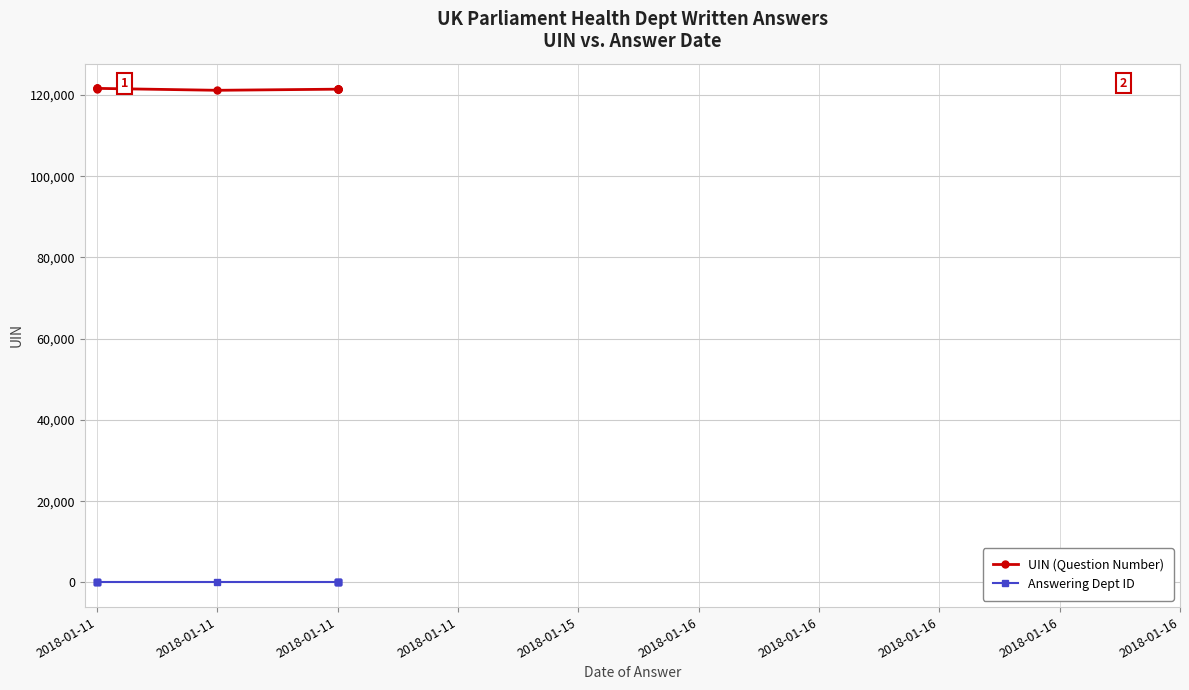

Rank the series by their maximum value, from lowest to highest.

Answering Dept ID, UIN (Question Number)